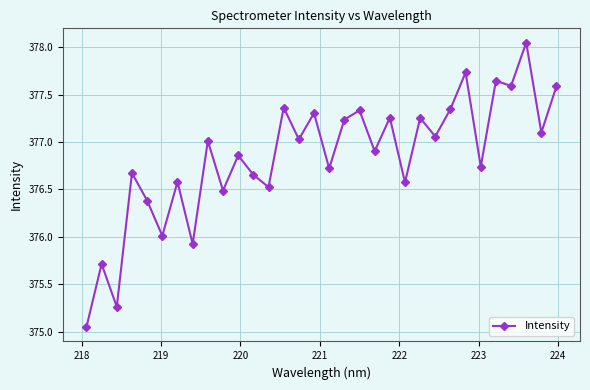

What is the value of the 15th point from the left?

377.0